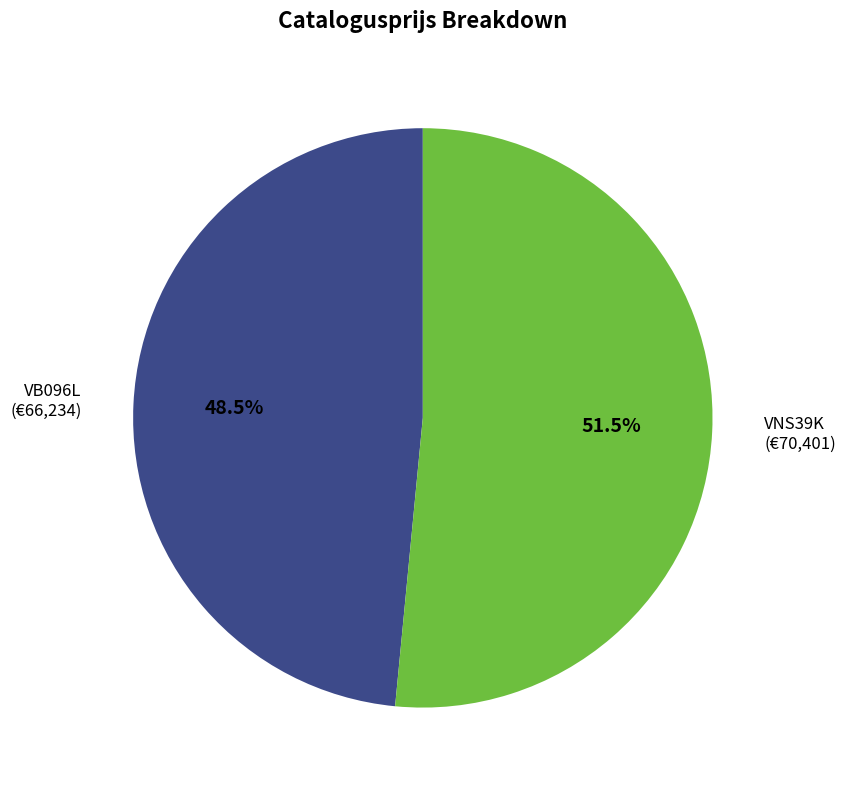

Approximately how many times larger is the value at VNS39K (€70,401) compared to VB096L (€66,234)?

1.1